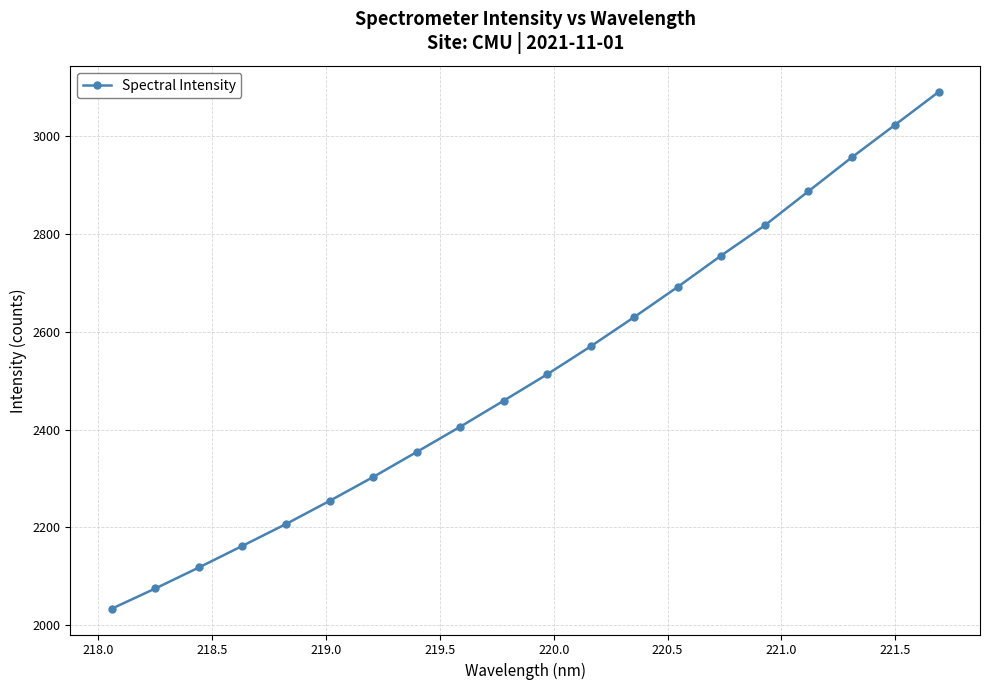

Reading right to left, extract all data points from this chart.

3090.8	3023.6	2956.7	2887.2	2817.7	2756.1	2691.9	2630.2	2570.3	2513.2	2459.2	2405.8	2354.2	2303.0	2254.2	2207.0	2162.3	2118.1	2075.2	2033.8